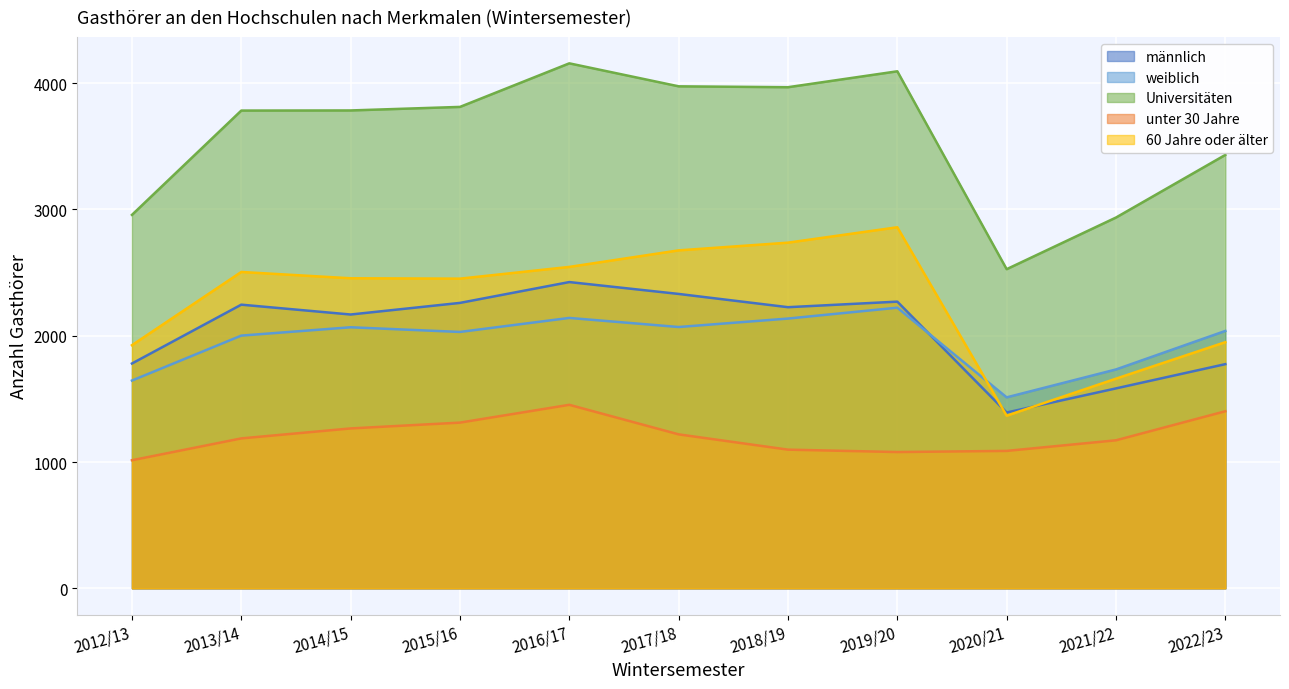

How many series are shown in this chart?

5